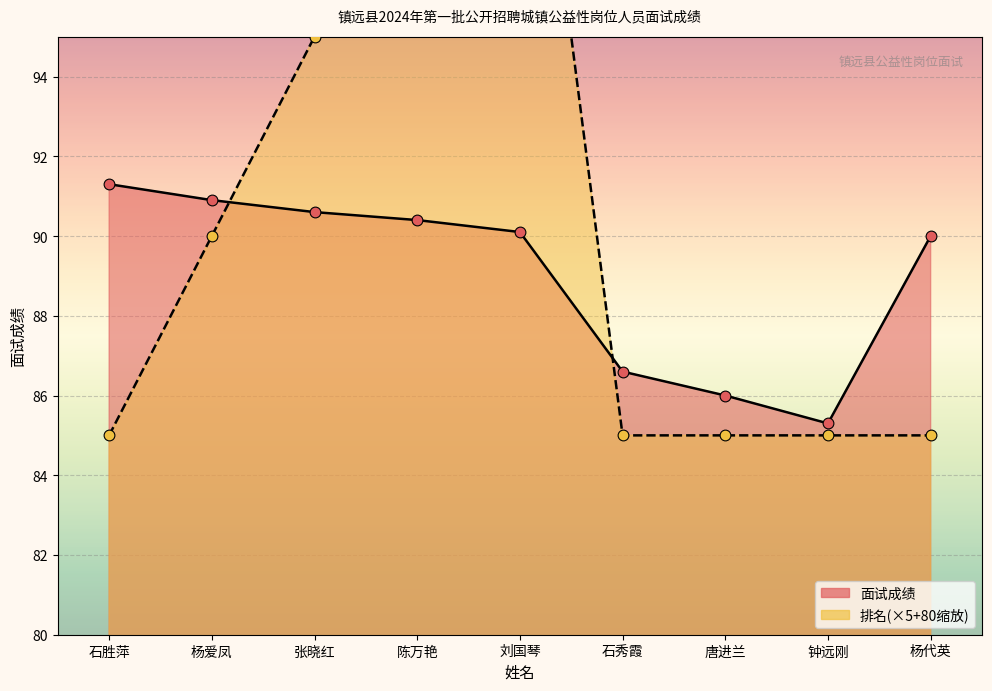

Is the value of 排名 at 石胜萍 greater than the value of 面试成绩 at 陈万艳?

No